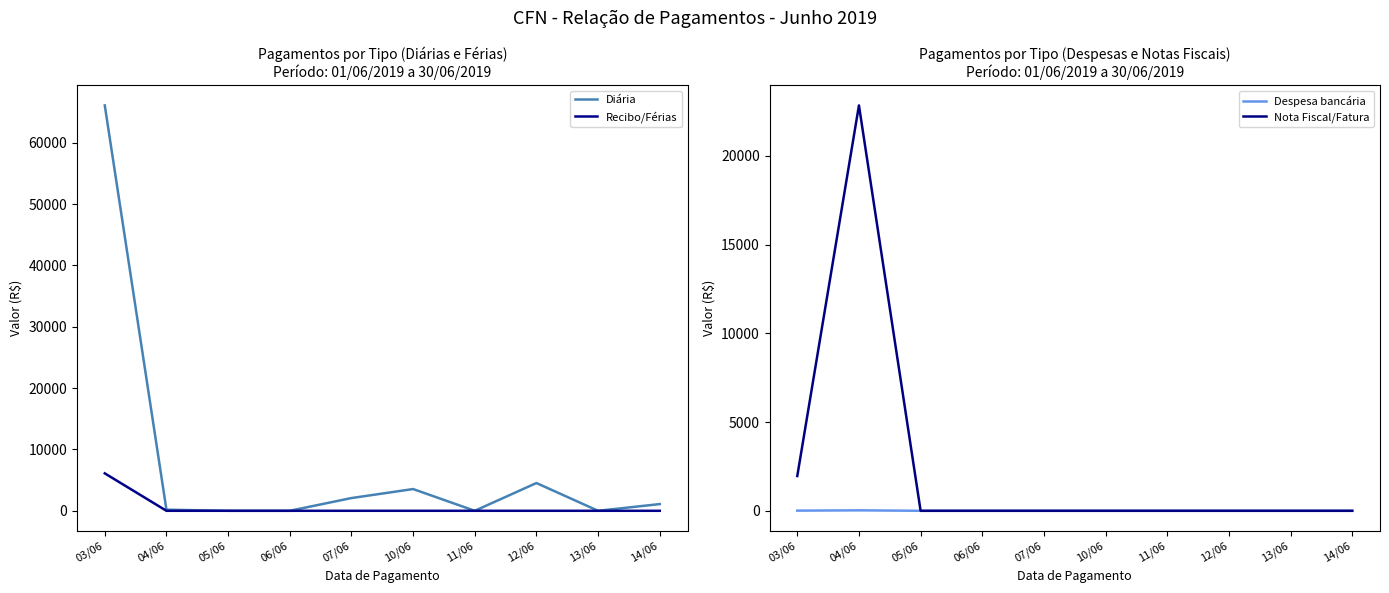

True or false: Nota Fiscal/Fatura and Despesa bancária cross at least once.

False